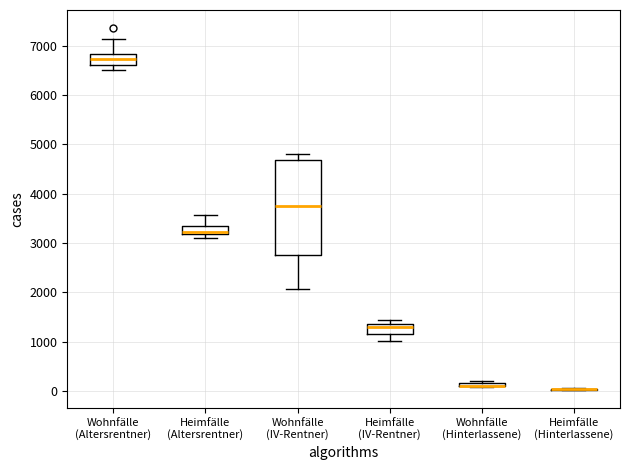

Comparing the boxes themselves (not the whiskers), which one is the tallest?

Wohnfälle (IV-Rentner)